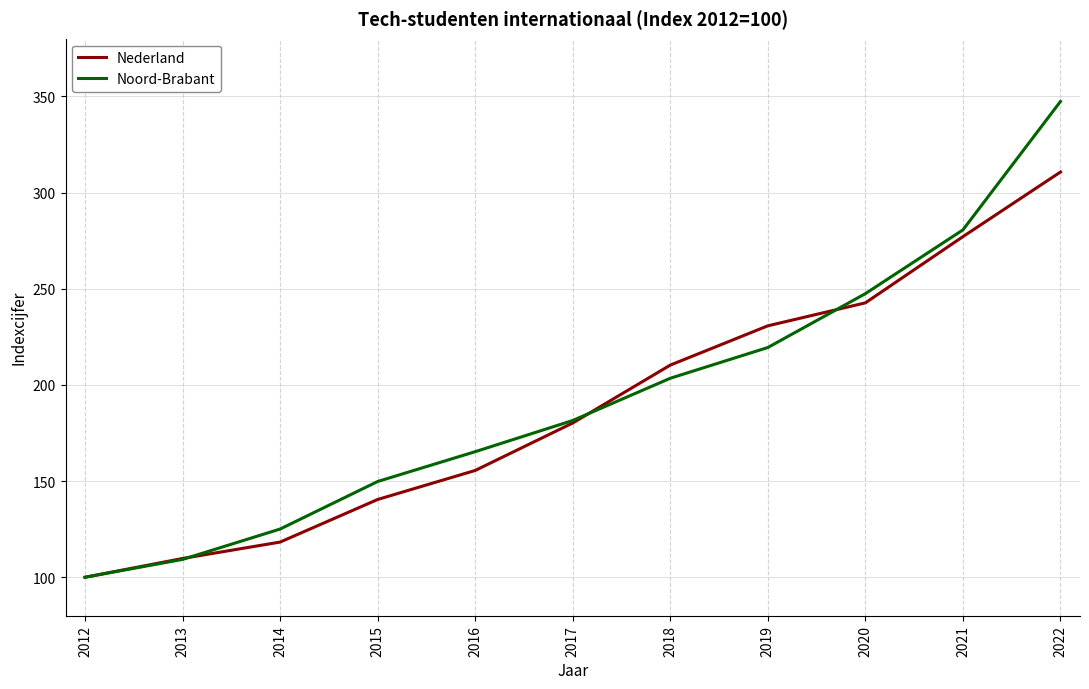

True or false: Noord-Brabant and Nederland cross at least once.

True